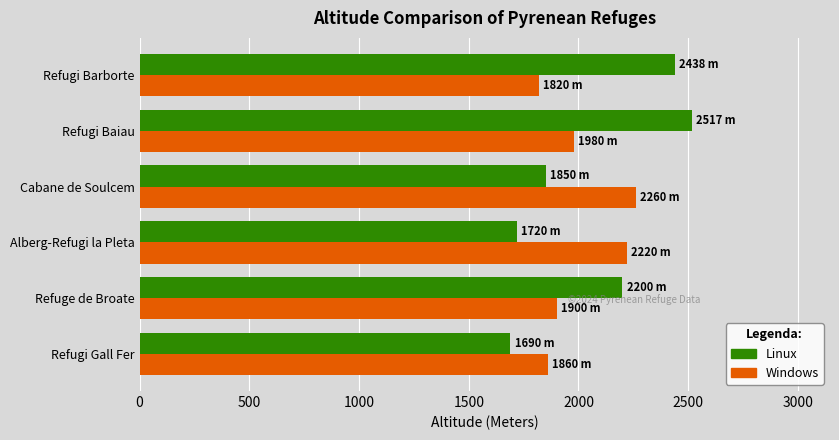

What is the smallest value displayed?

1690